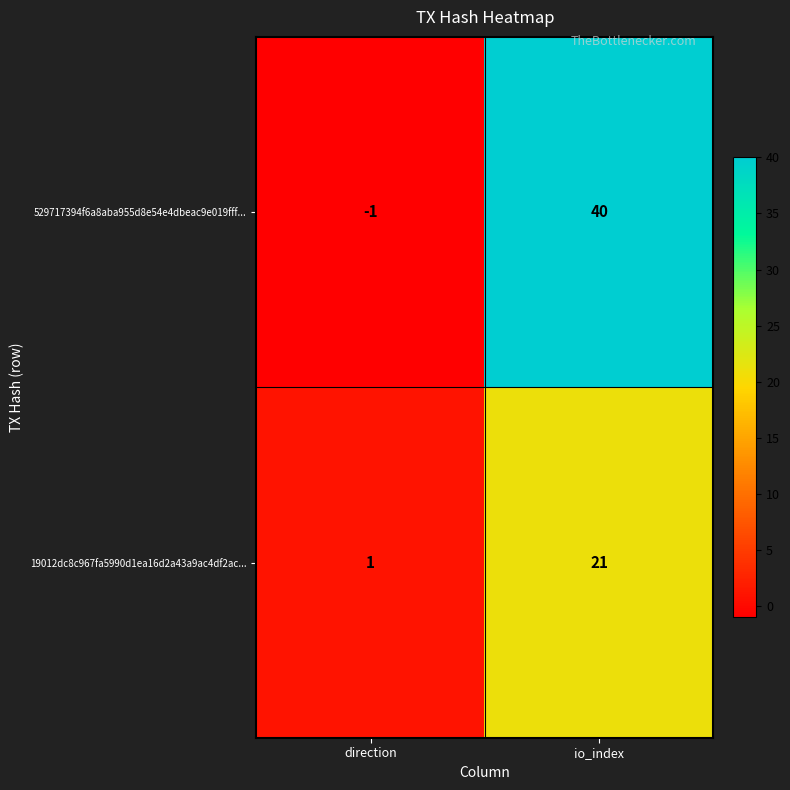

Is it true that 529717394f6a8aba955d8e54e4dbeac9e019fff... equals 65 at io_index?

False